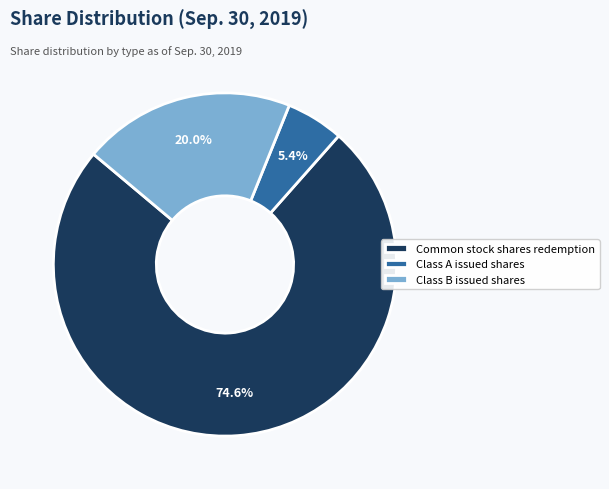

What percentage is the Common stock shares redemption slice, to the nearest percent?

75%